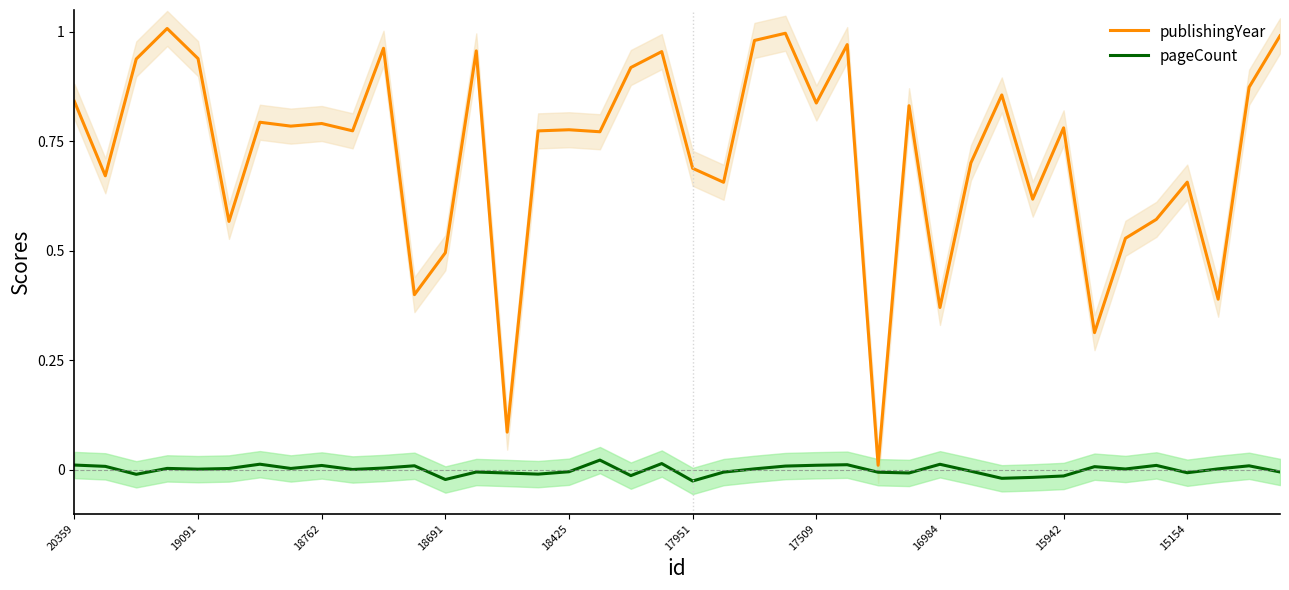

True or false: publishingYear has a value of 0.6 at 16984.

False